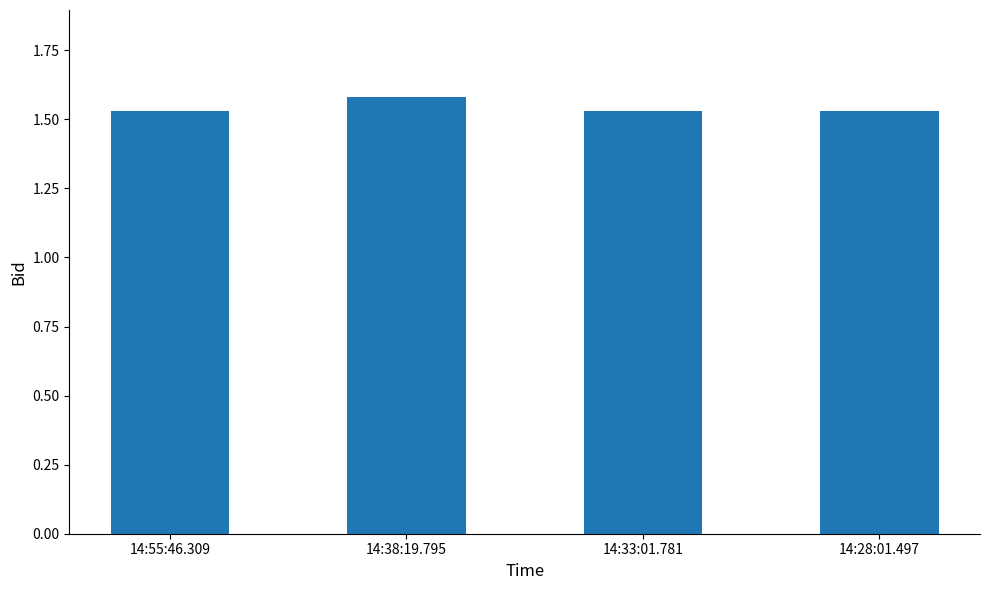

The chart shows a value of 1.1 at 14:55:46.309. True or false?

False